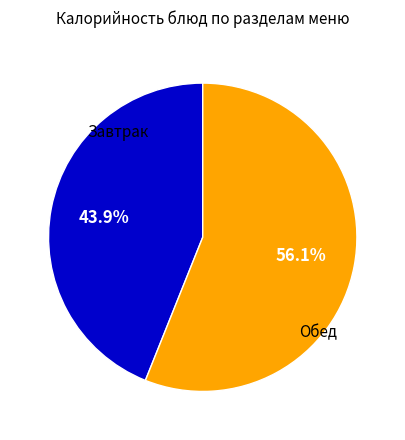

Does any single category account for the majority?

Yes